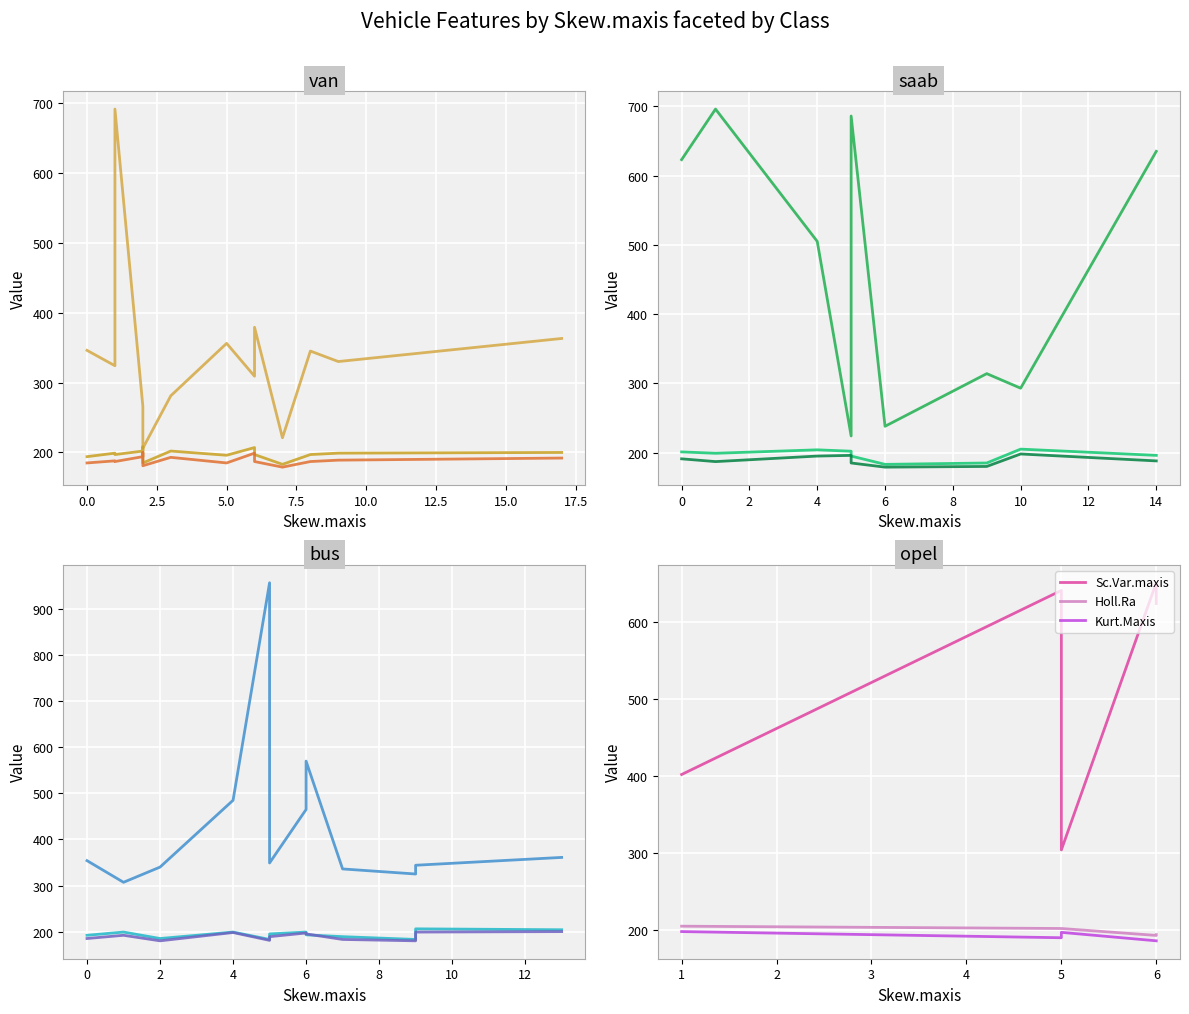

How many interior local valleys does the Kurt.Maxis series have?

1